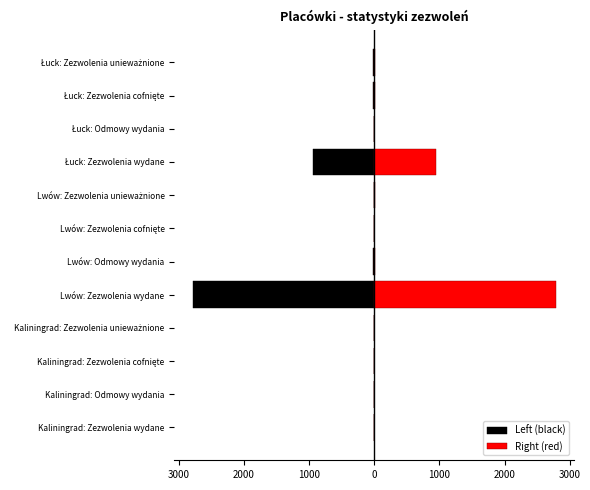

Rank the series by their average value, from lowest to highest.

Left (black), Right (red)